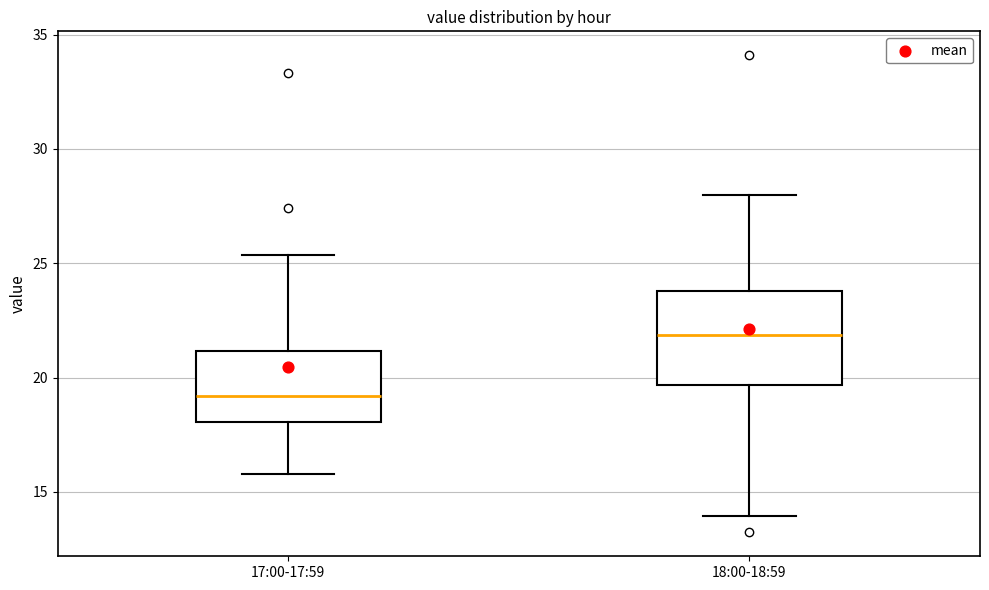

Where is the lower edge of the box for 17:00-17:59 on the y-axis? The values are not printed on the chart, so give them approximately, as read against the axis.

18.0